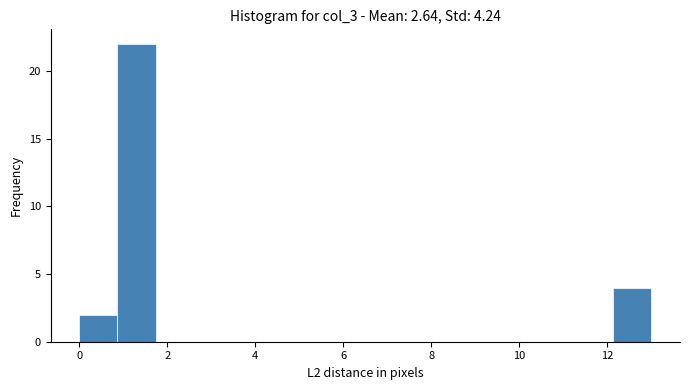

Over which range of the x-axis is the bar tallest?

0.8 to 1.8